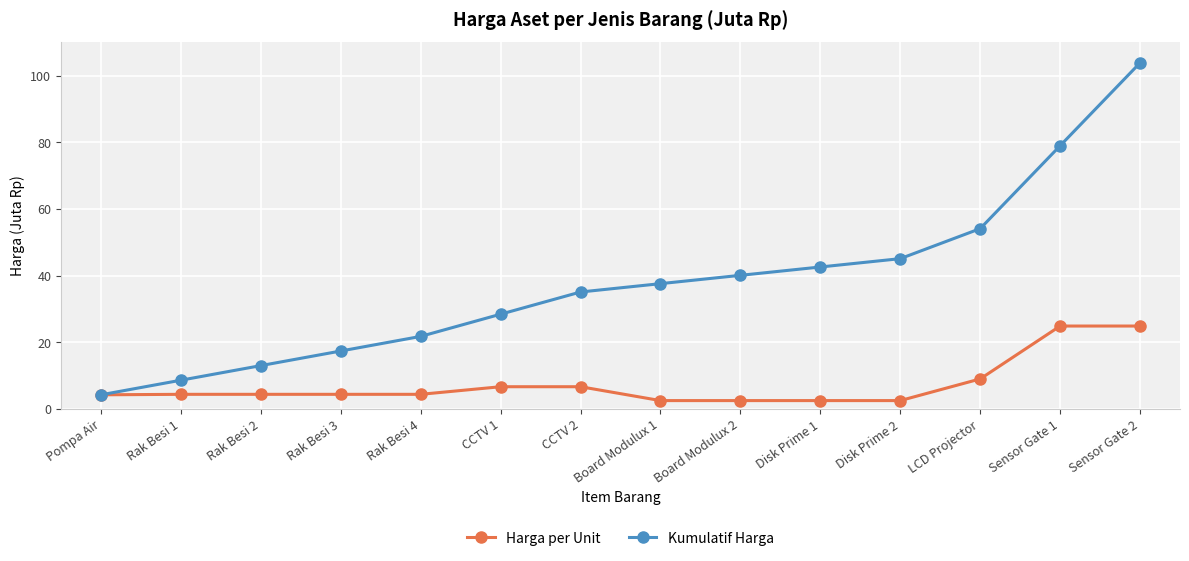

What position from the right is Disk Prime 1?

5